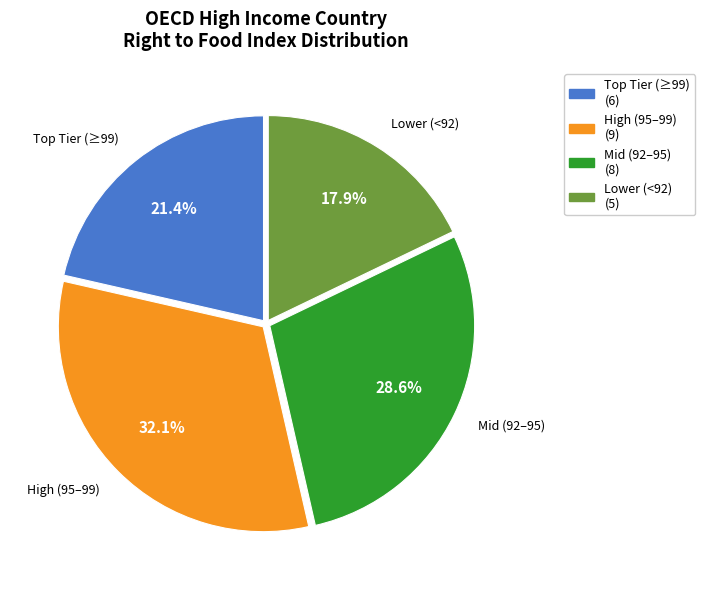

Is there any slice that represents more than half of the pie?

No